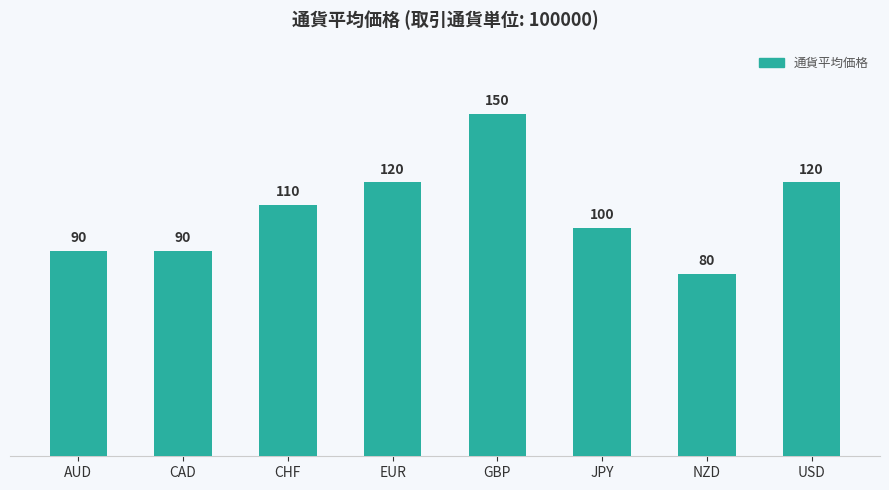

What is the minimum value shown in the chart?

80